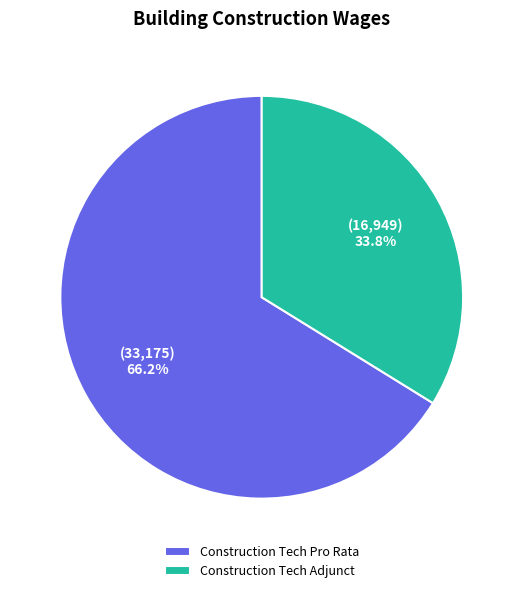

What is the smallest slice in the pie chart?

Construction Tech Adjunct